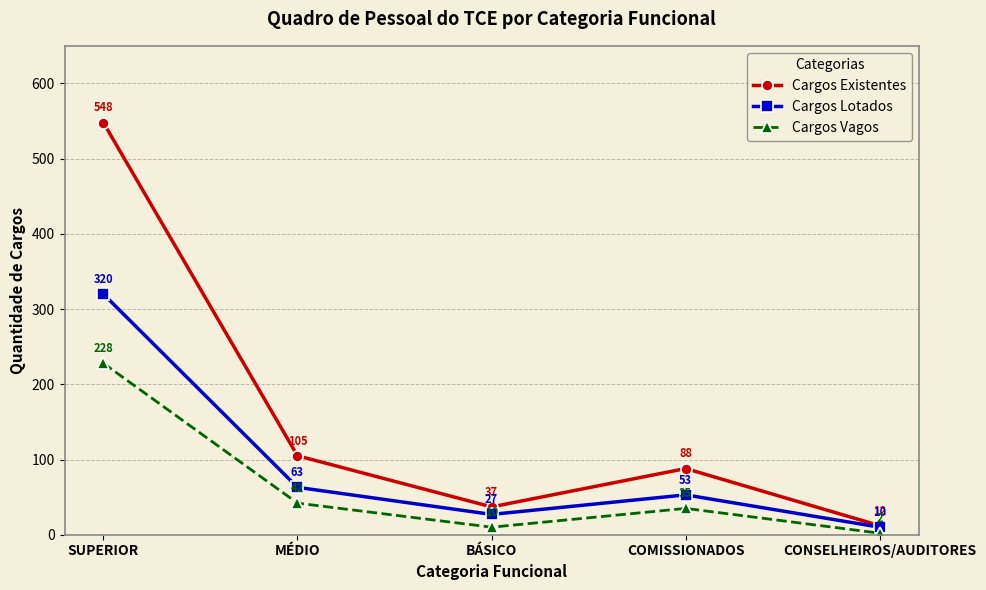

What is the sum of all Cargos Existentes values?

790